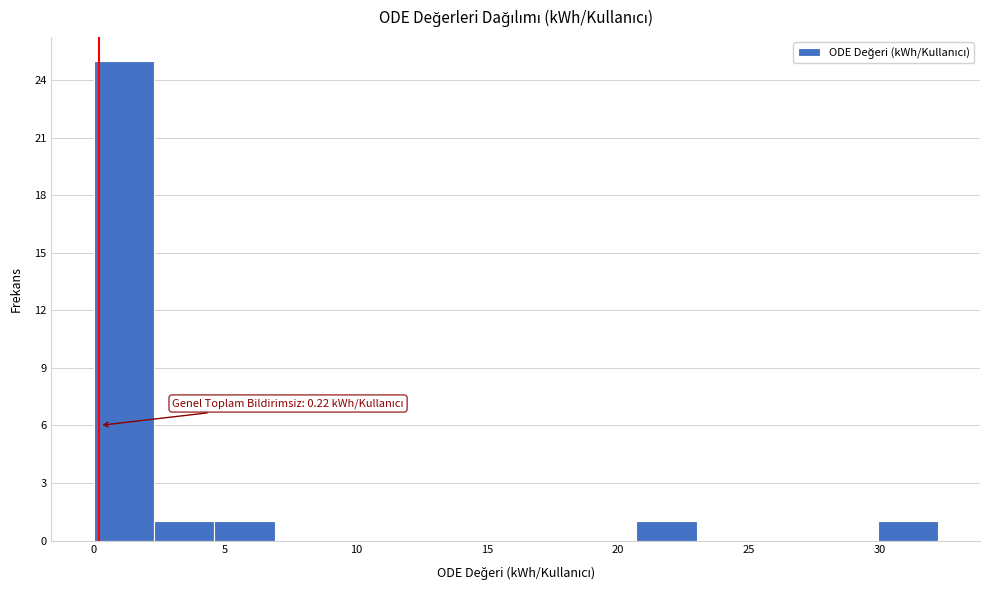

Over which range of the x-axis is the bar tallest?

0.0 to 2.3